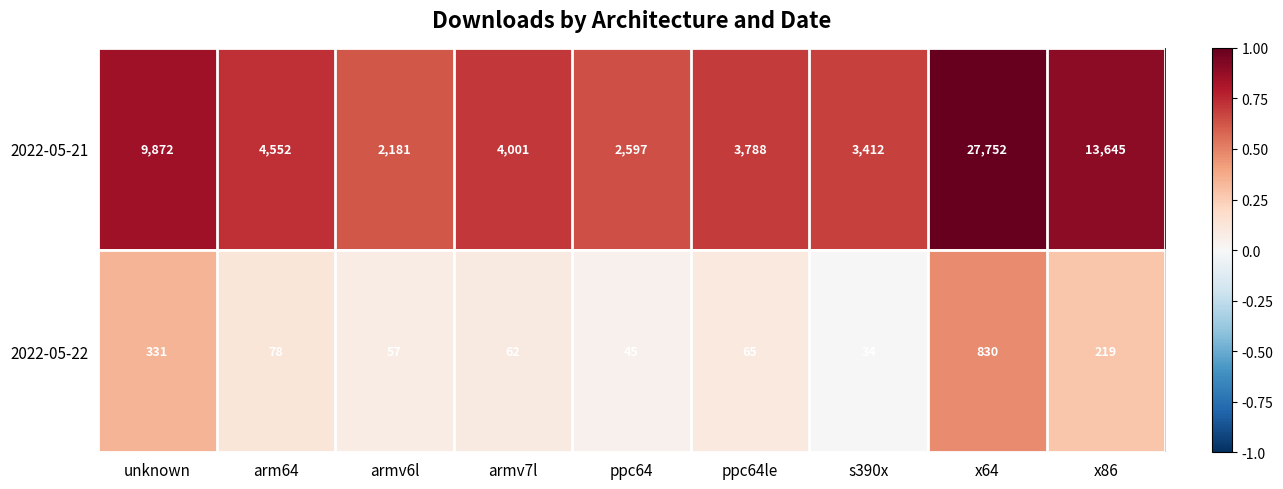

Rank the series by their average value, from lowest to highest.

2022-05-22, 2022-05-21